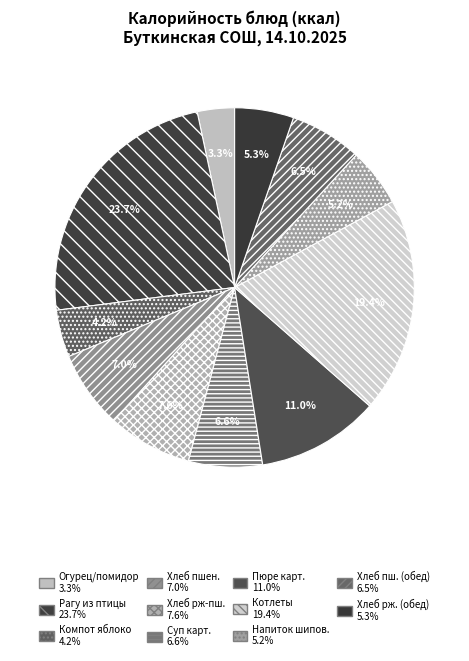

How many slices are in this pie chart?

11